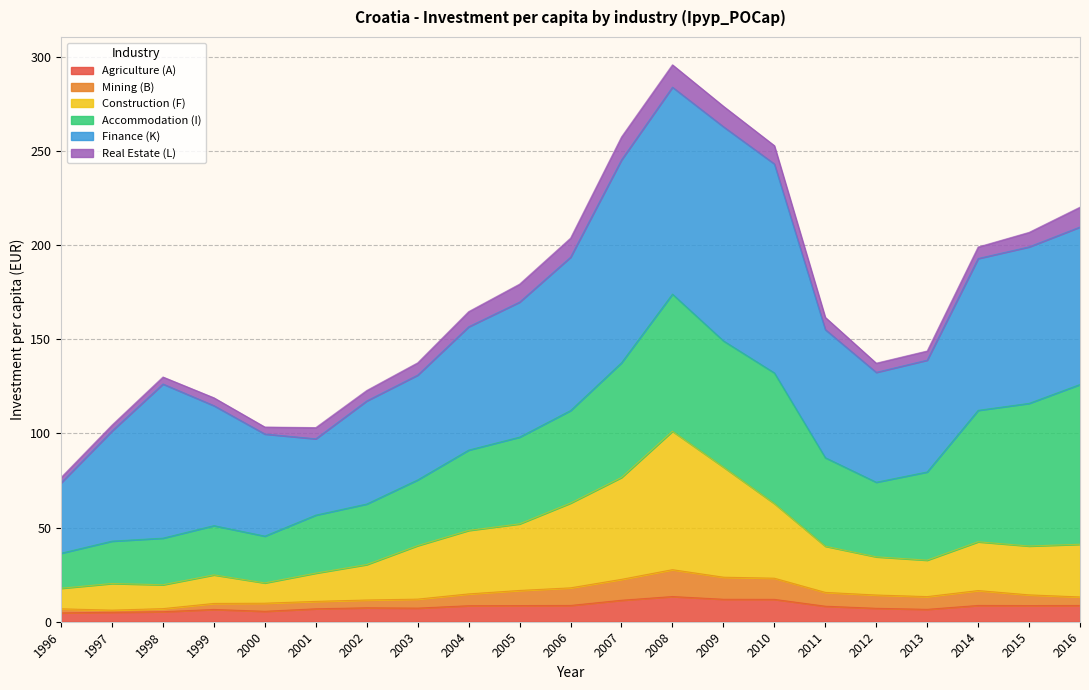

What are all the series names shown in the legend?

Agriculture (A), Mining (B), Construction (F), Accommodation (I), Finance (K), Real Estate (L)